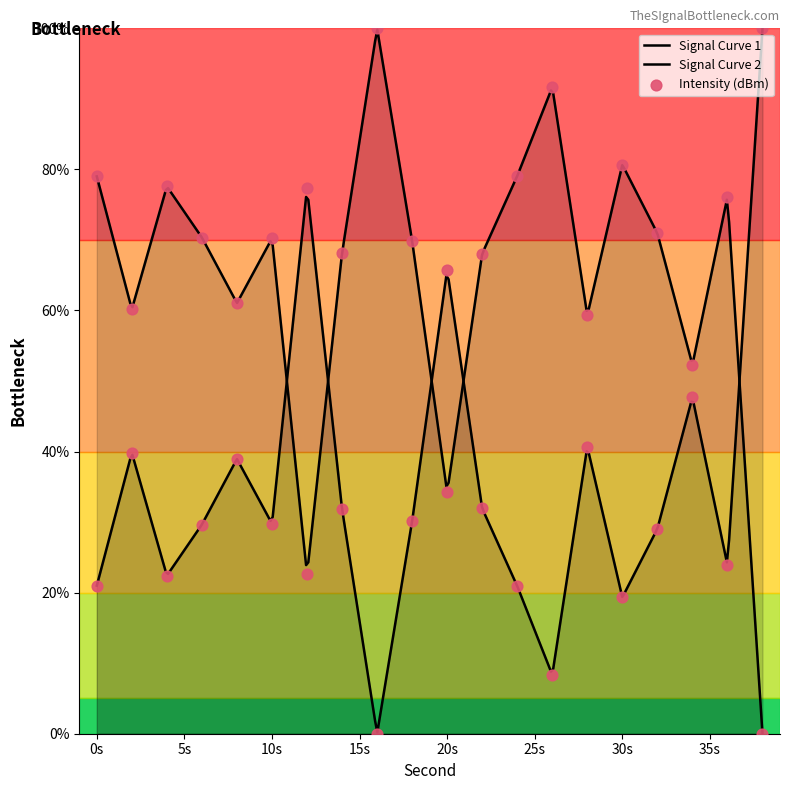

Approximately how many times larger is the value at 8 compared to 30?

0.8